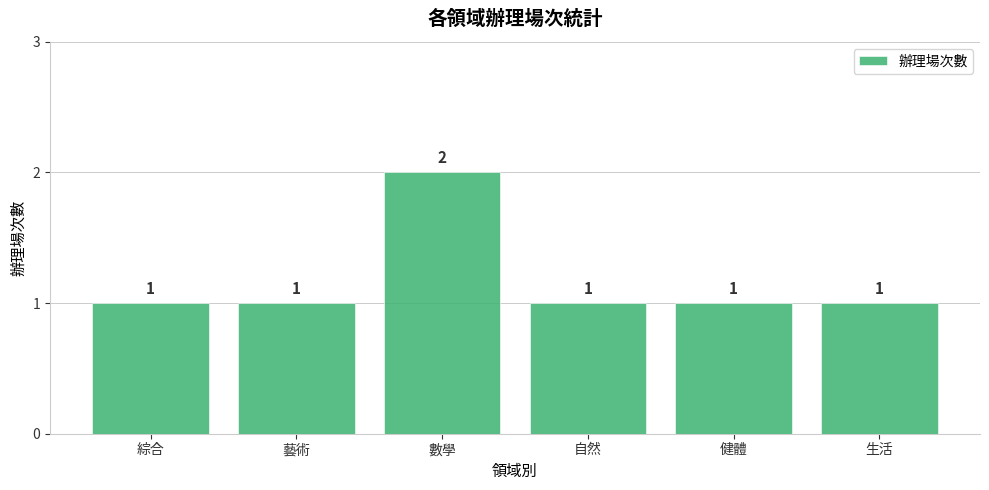

What is the sum of all values?

7